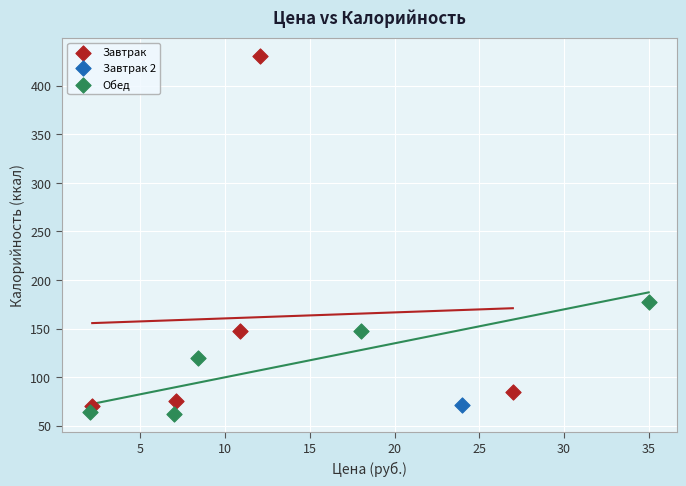

Which series contains the lowest Y value?

Обед